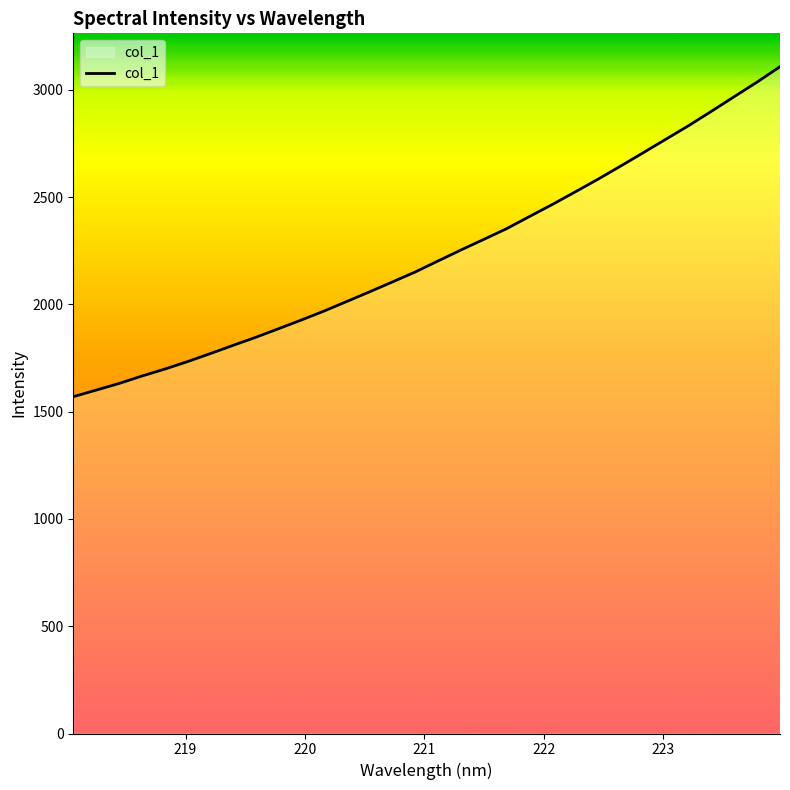

What is the minimum value shown in the chart?

1569.4